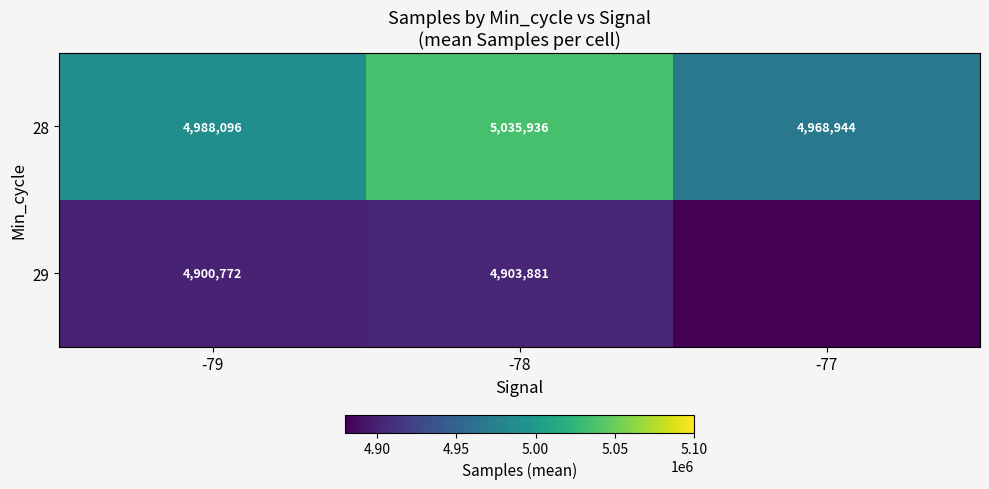

What is the difference between the highest and lowest values at -79?

87324